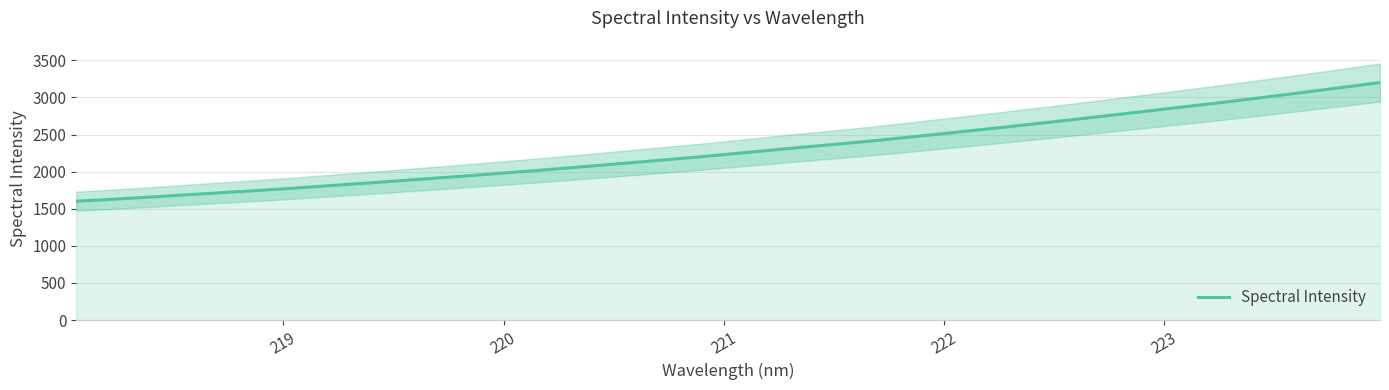

What is the highest value of the Spectral Intensity series?

3200.5